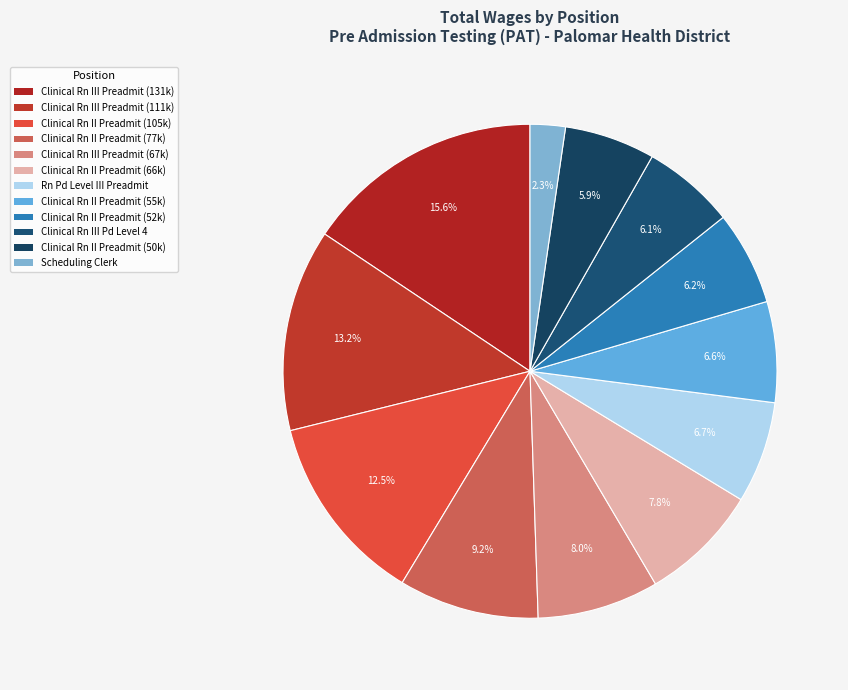

How many segments does this pie chart have?

12